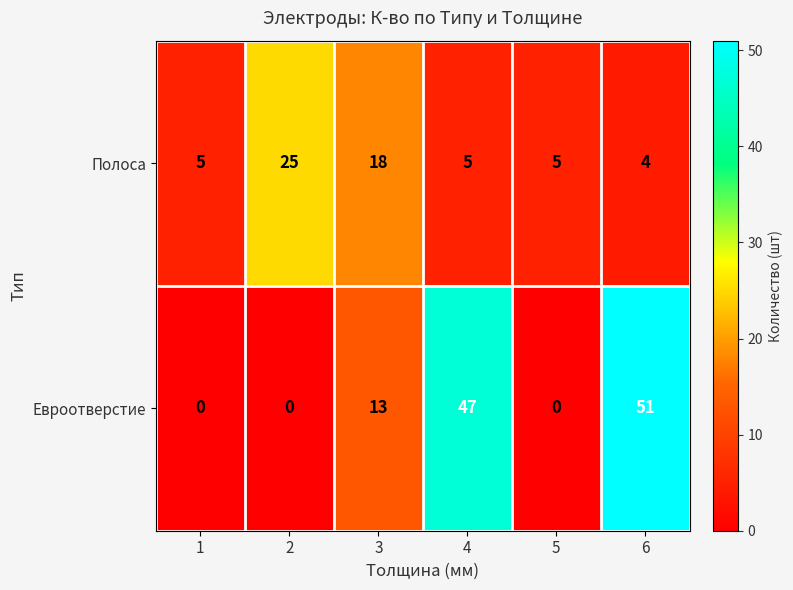

At which label is Евроотверстие closest to 25?

3